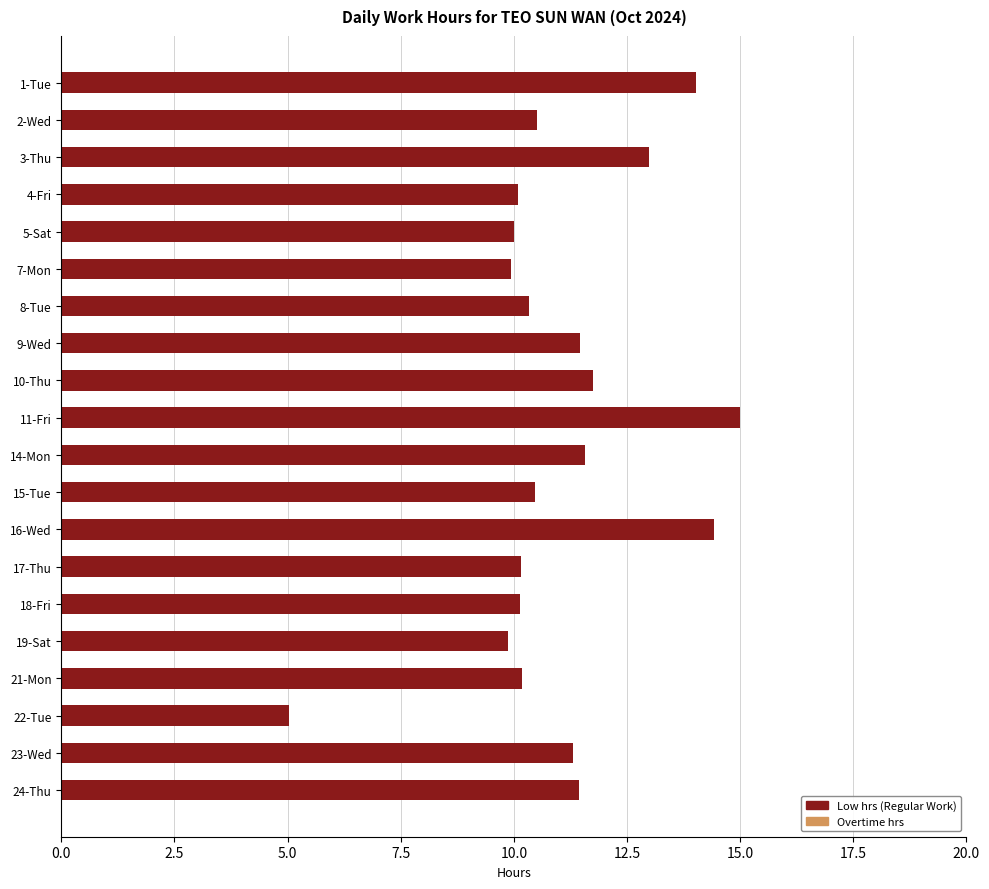

What is the value of the 12th bar from the top?

10.5